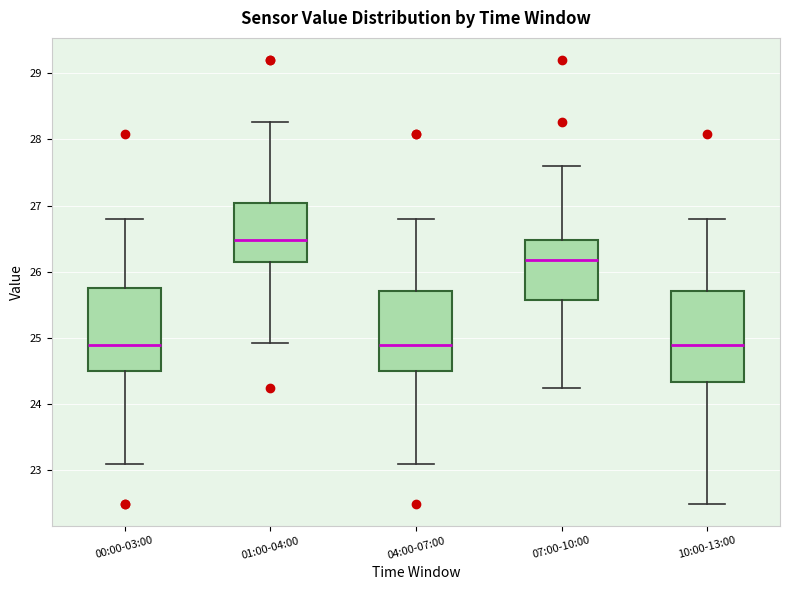

Which box has the highest median line?

01:00-04:00